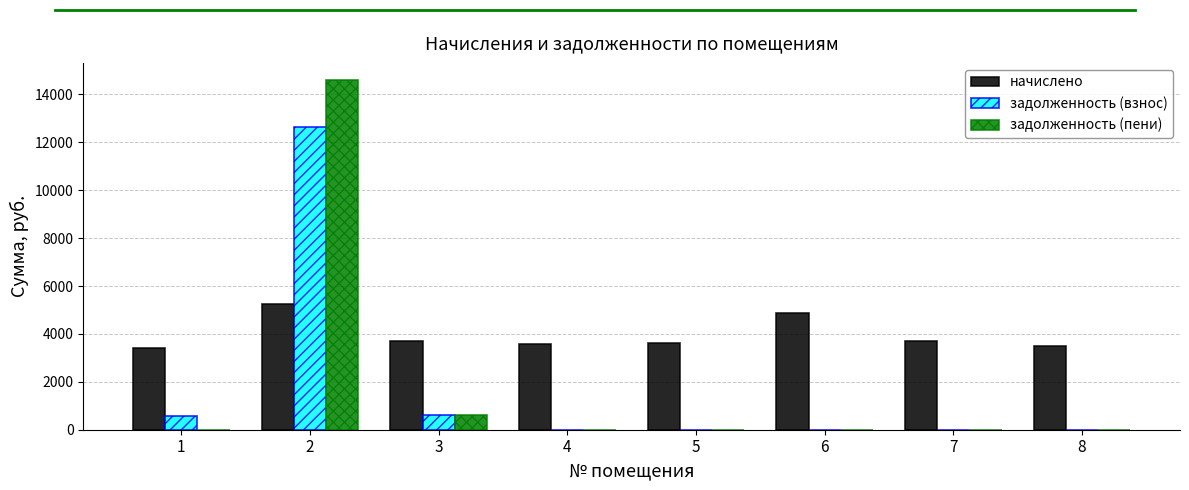

What is the total value across all series at 1?

3979.9